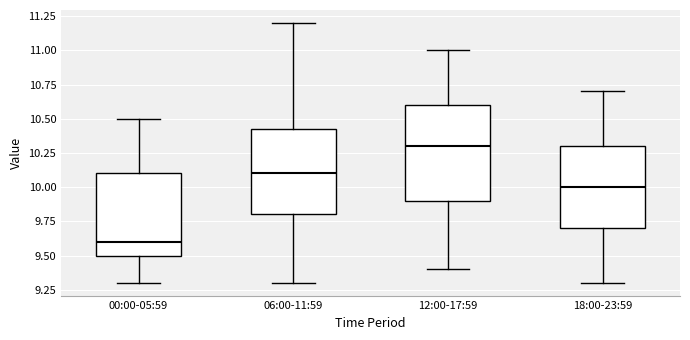

Reading left to right, transcribe this box plot: for each box, give where its median line is, the range the box spans, and where its two whiskers end, as read against the y-axis. The values are not printed on the chart, so give them approximately, as read against the axis.

00:00-05:59: median 9.60, box 9.50 to 10.10, whiskers 9.30 to 10.50
06:00-11:59: median 10.10, box 9.80 to 10.45, whiskers 9.30 to 11.20
12:00-17:59: median 10.30, box 9.90 to 10.60, whiskers 9.40 to 11.00
18:00-23:59: median 10.00, box 9.70 to 10.30, whiskers 9.30 to 10.70